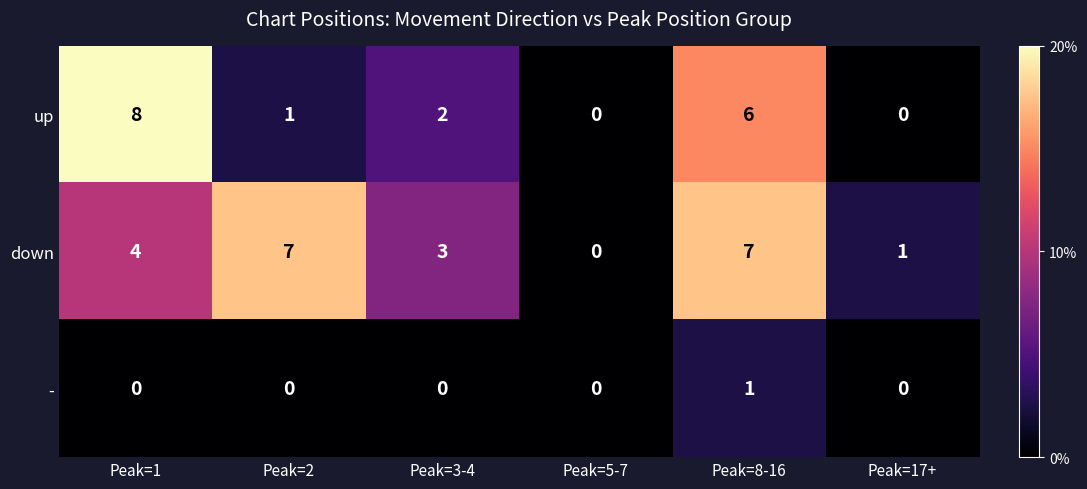

Reading left to right, what are all the values shown in this chart?

up: 8	1	2	0	6	0
down: 4	7	3	0	7	1
-: 0	0	0	0	1	0